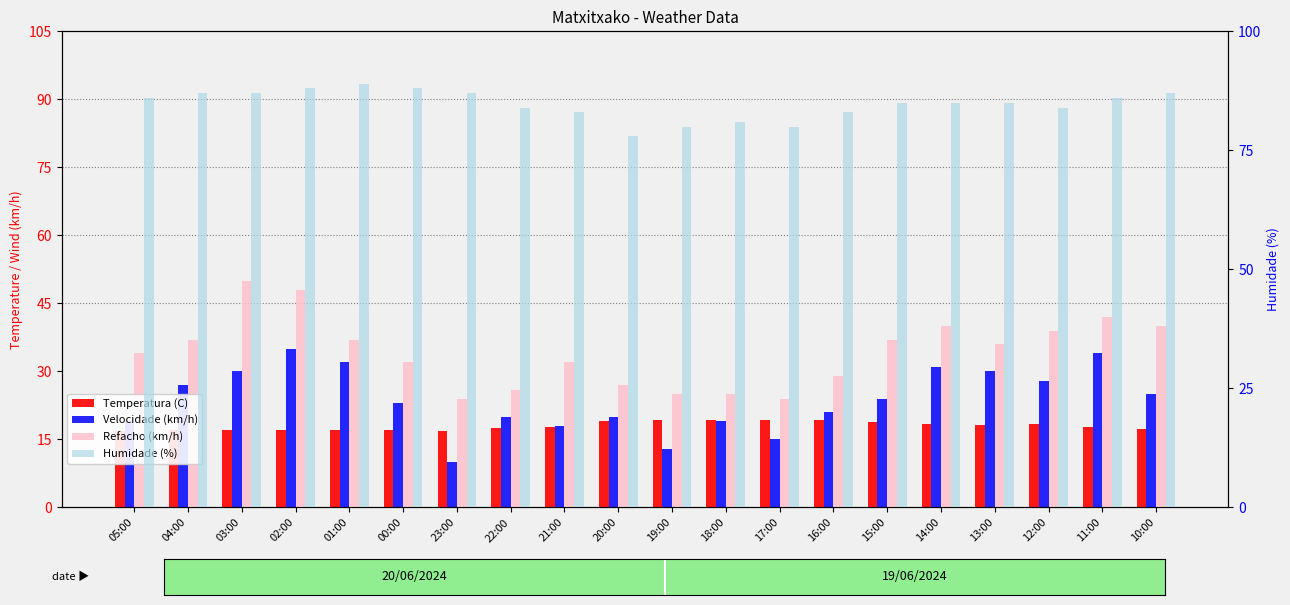

Which category has the lowest value in the Refacho (km/h) series?

23:00